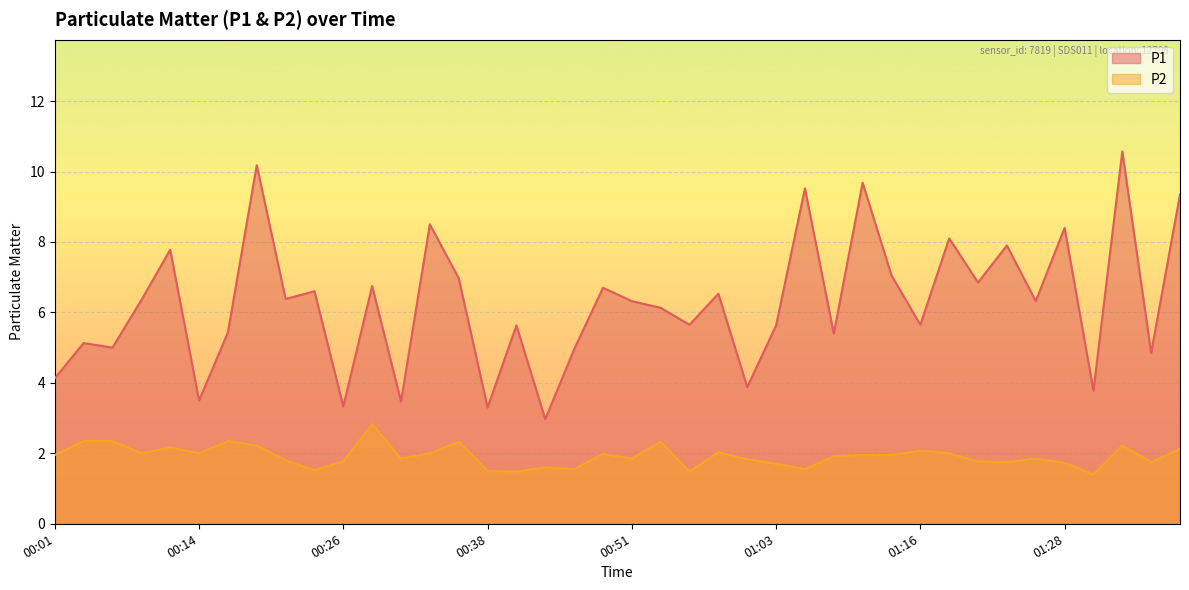

Reading left to right, extract all data points from this chart.

P1: 4.1	5.1	5.0	6.3	7.8	3.5	5.4	10.2	6.4	6.6	3.3	6.8	3.5	8.5	7.0	3.3	5.6	3.0	5.0	6.7	6.3	6.1	5.7	6.5	3.9	5.6	9.5	5.4	9.7	7.0	5.7	8.1	6.8	7.9	6.3	8.4	3.8	10.6	4.8	9.3
P2: 1.9	2.4	2.4	2.0	2.2	2.0	2.4	2.2	1.8	1.5	1.8	2.8	1.9	2.0	2.3	1.5	1.5	1.6	1.6	2.0	1.9	2.3	1.5	2.0	1.8	1.7	1.6	1.9	1.9	1.9	2.1	2.0	1.8	1.8	1.9	1.7	1.4	2.2	1.8	2.1